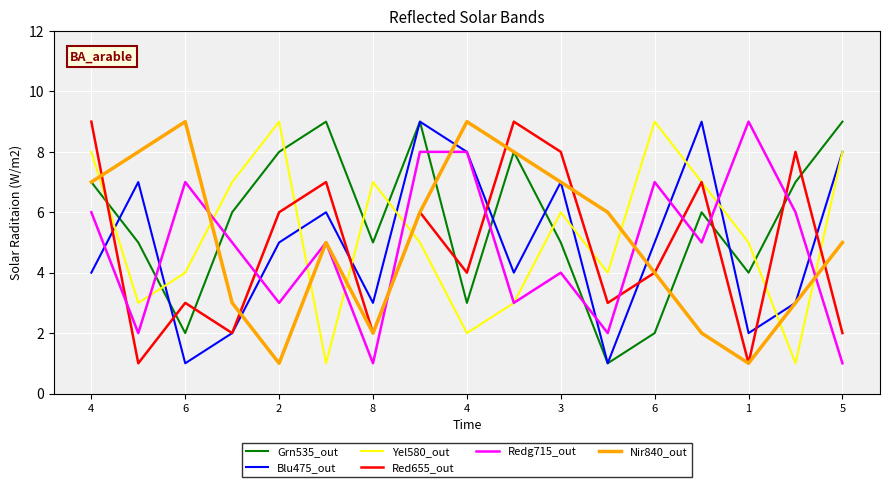

What is the maximum value for Grn535_out?

9